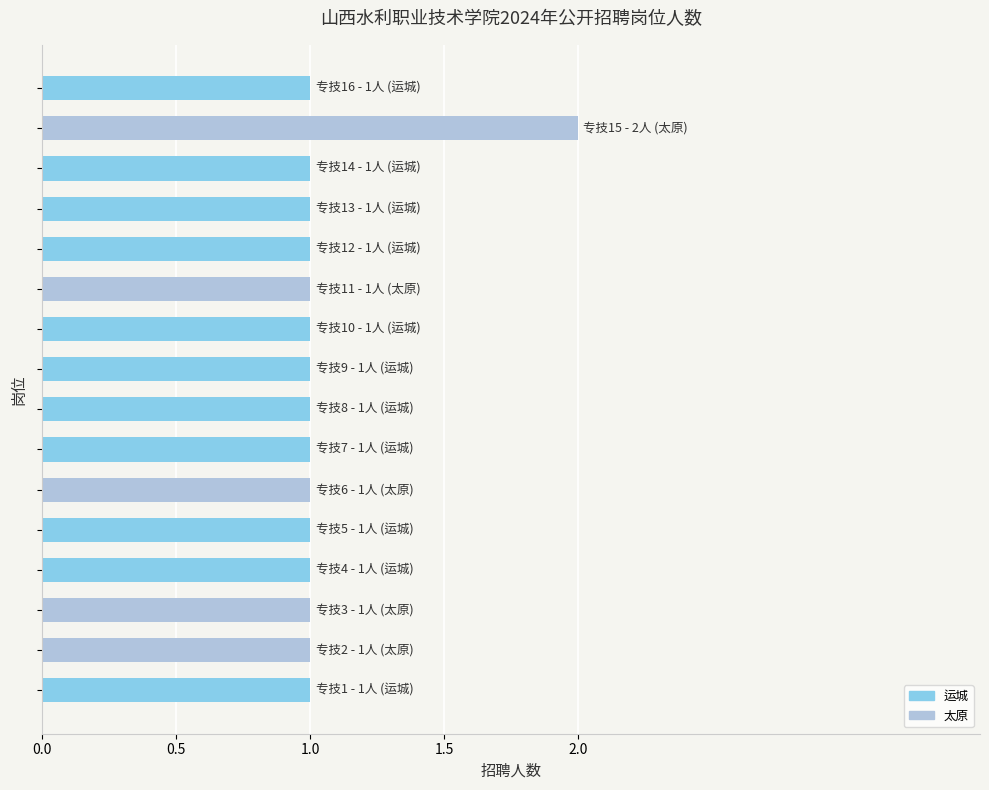

What is the sum of all values?

17